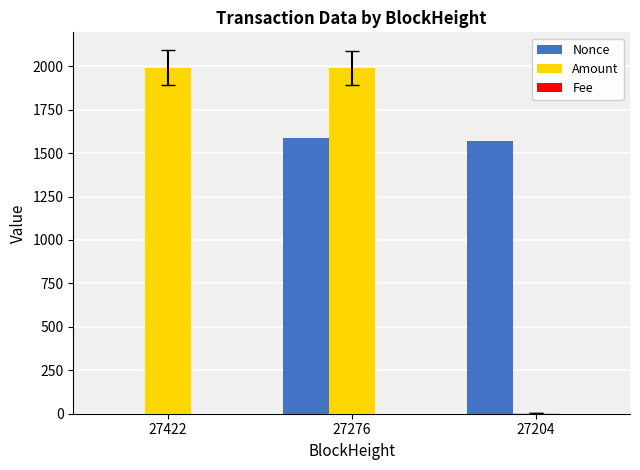

What is the sum of all Nonce values?

3155.0